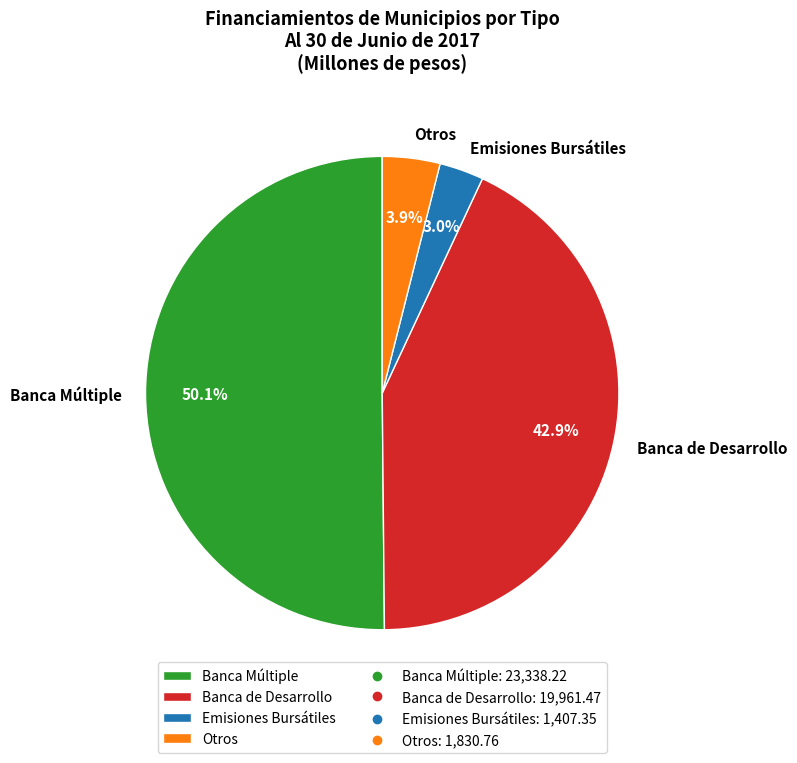

What is the smallest slice in the pie chart?

Emisiones Bursátiles